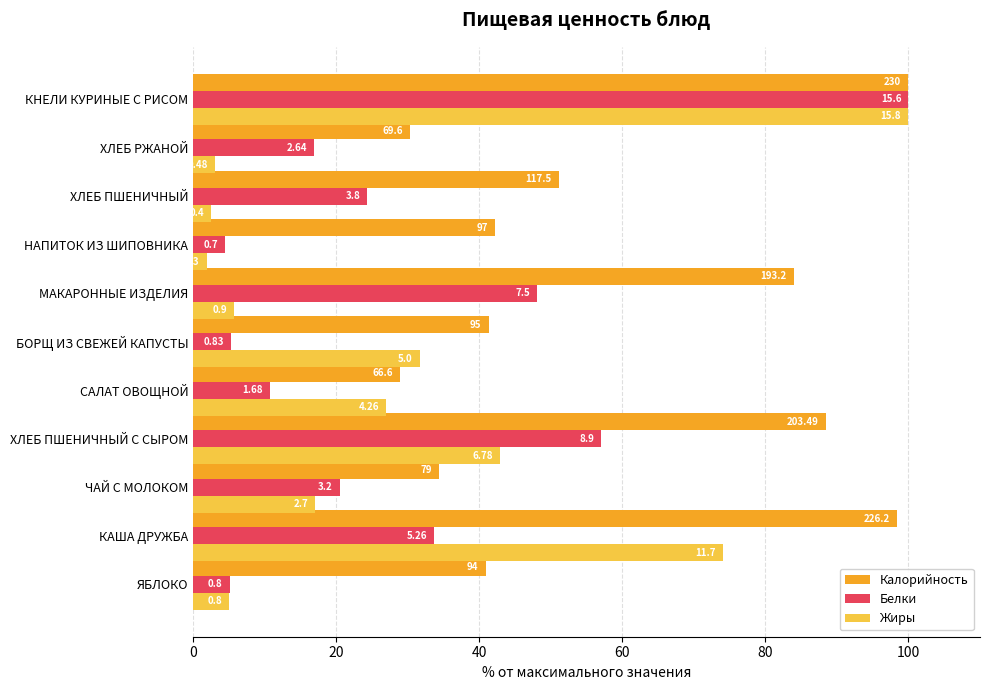

At how many categories does at least one series exceed 25?

11